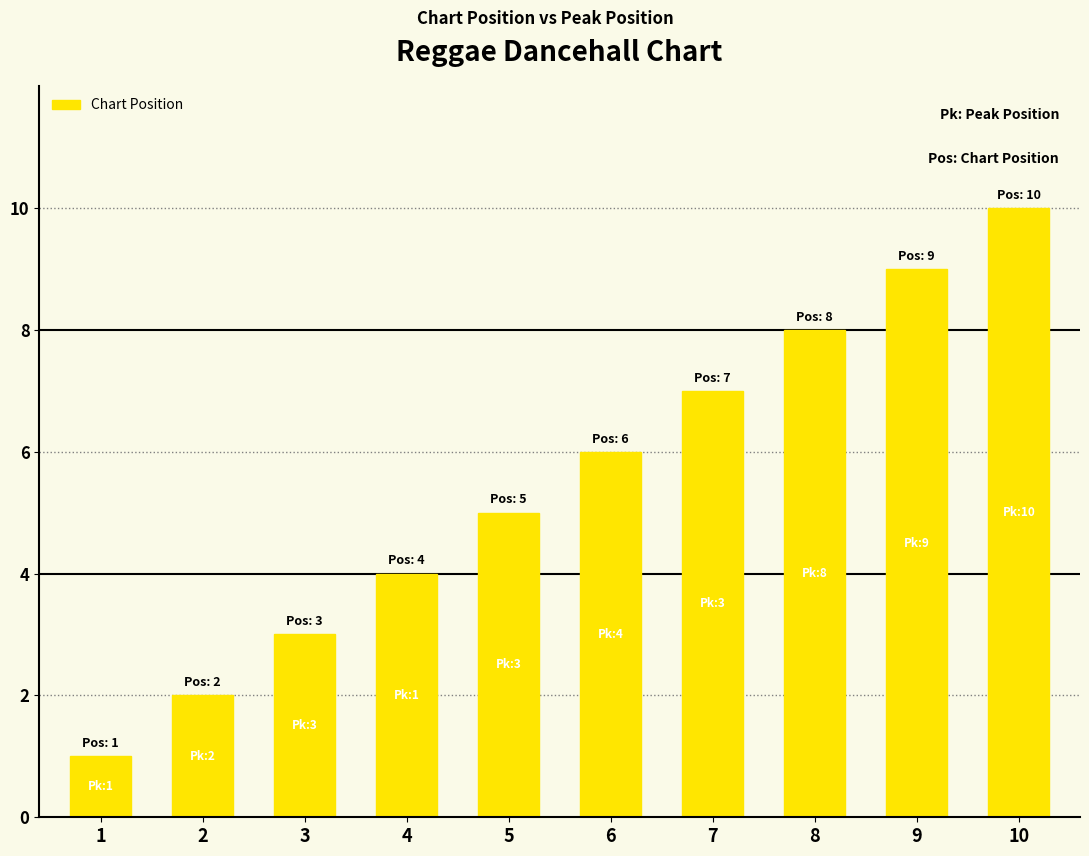

Are the bars grouped side by side (vs. stacked)?

No